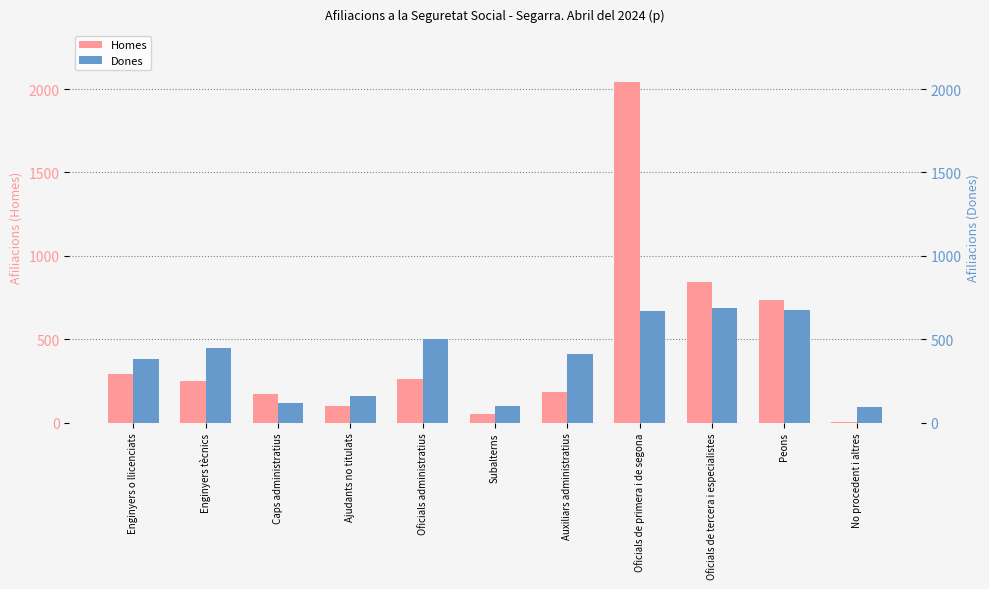

Count the number of data series in this chart.

2